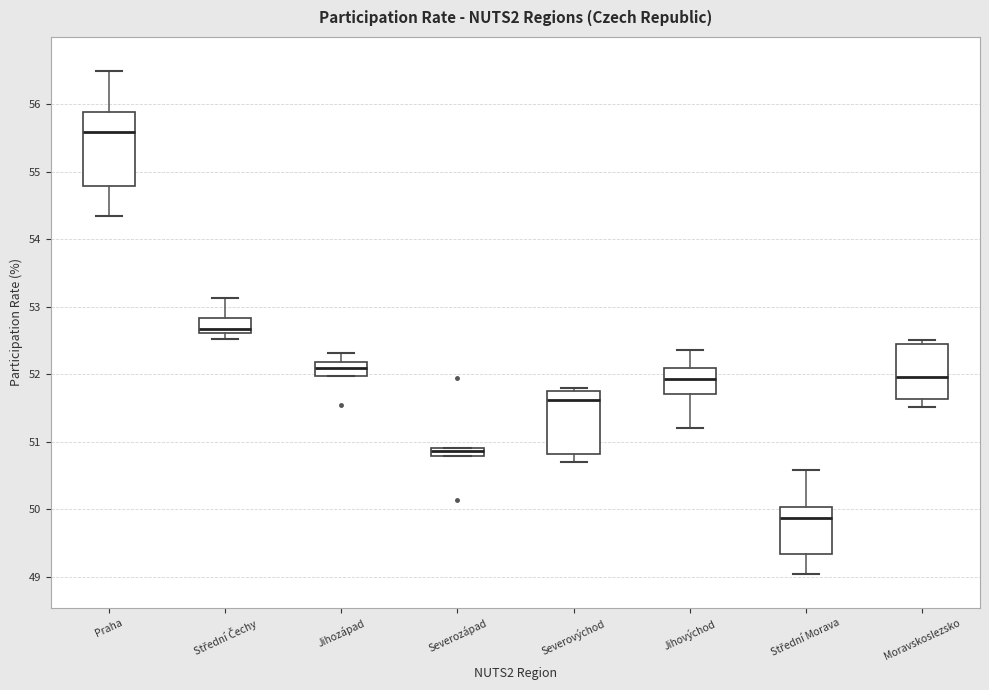

Which box's median line is the lowest?

Střední Morava